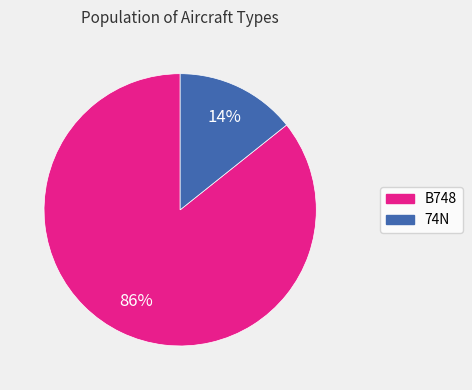

To the nearest percent, what is the average slice percentage?

50%